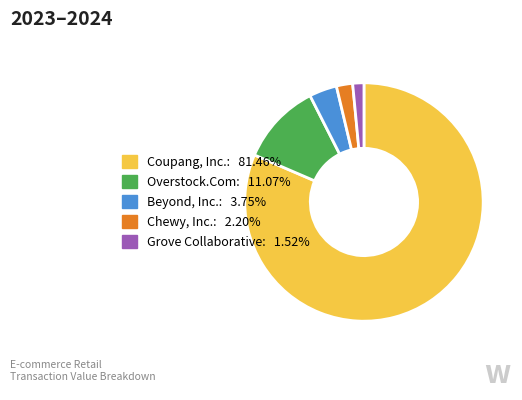

Does any single category account for the majority?

Yes